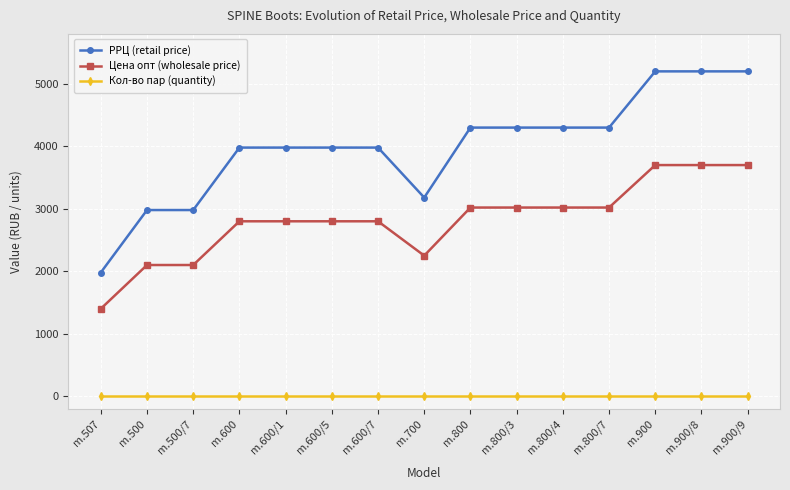

How many categories are shown in the chart?

15